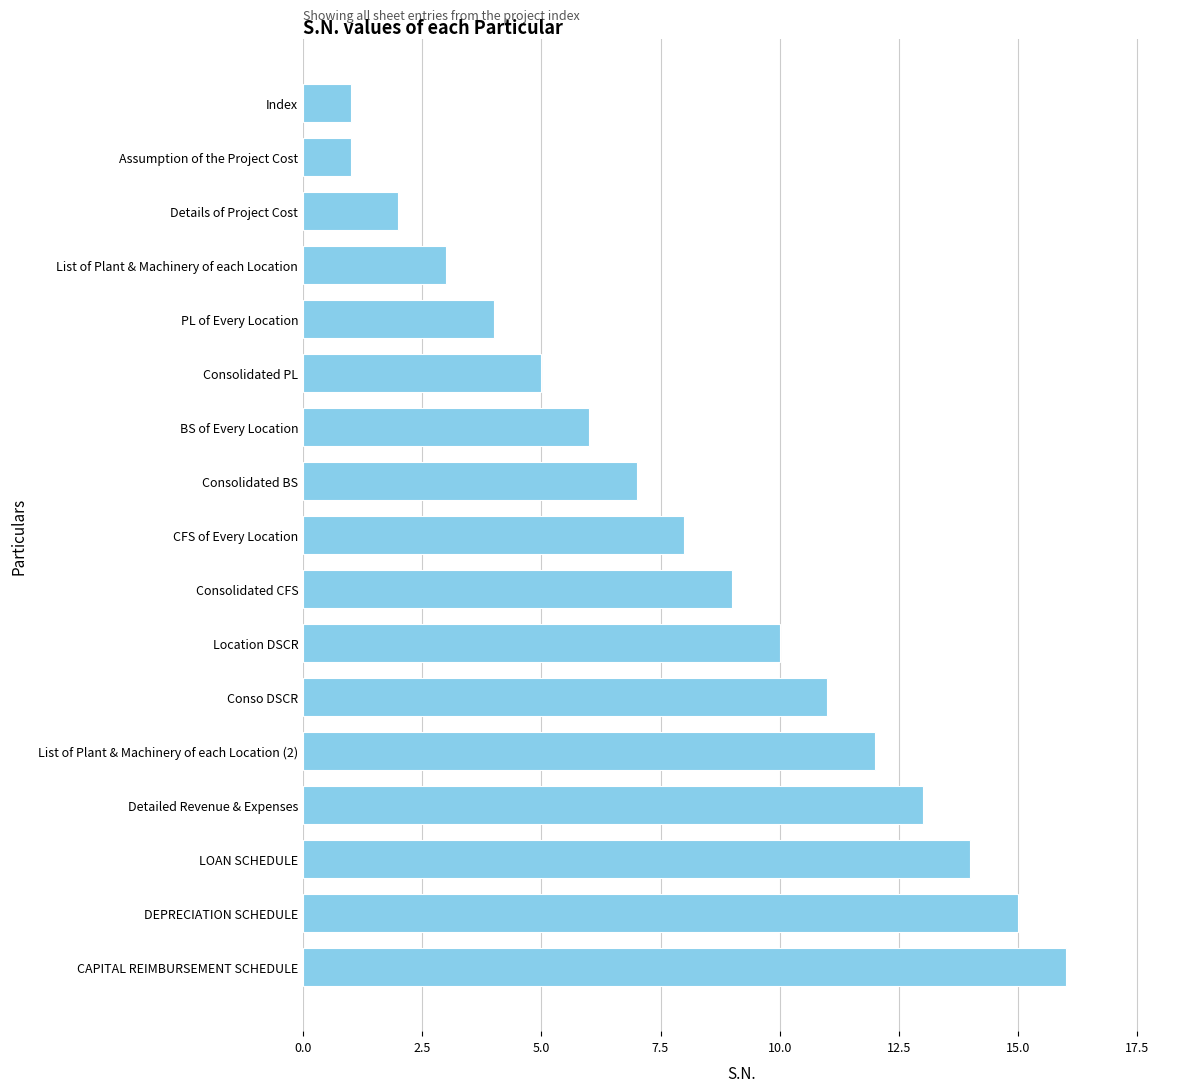

Reading top to bottom, transcribe all the data shown in this chart.

Index=1	Assumption of the Project Cost=1	Details of Project Cost=2	List of Plant & Machinery of each Location=3	PL of Every Location=4	Consolidated PL=5	BS of Every Location=6	Consolidated BS=7	CFS of Every Location=8	Consolidated CFS=9	Location DSCR=10	Conso DSCR=11	List of Plant & Machinery of each Location (2)=12	Detailed Revenue & Expenses=13	LOAN SCHEDULE=14	DEPRECIATION SCHEDULE=15	CAPITAL REIMBURSEMENT SCHEDULE=16